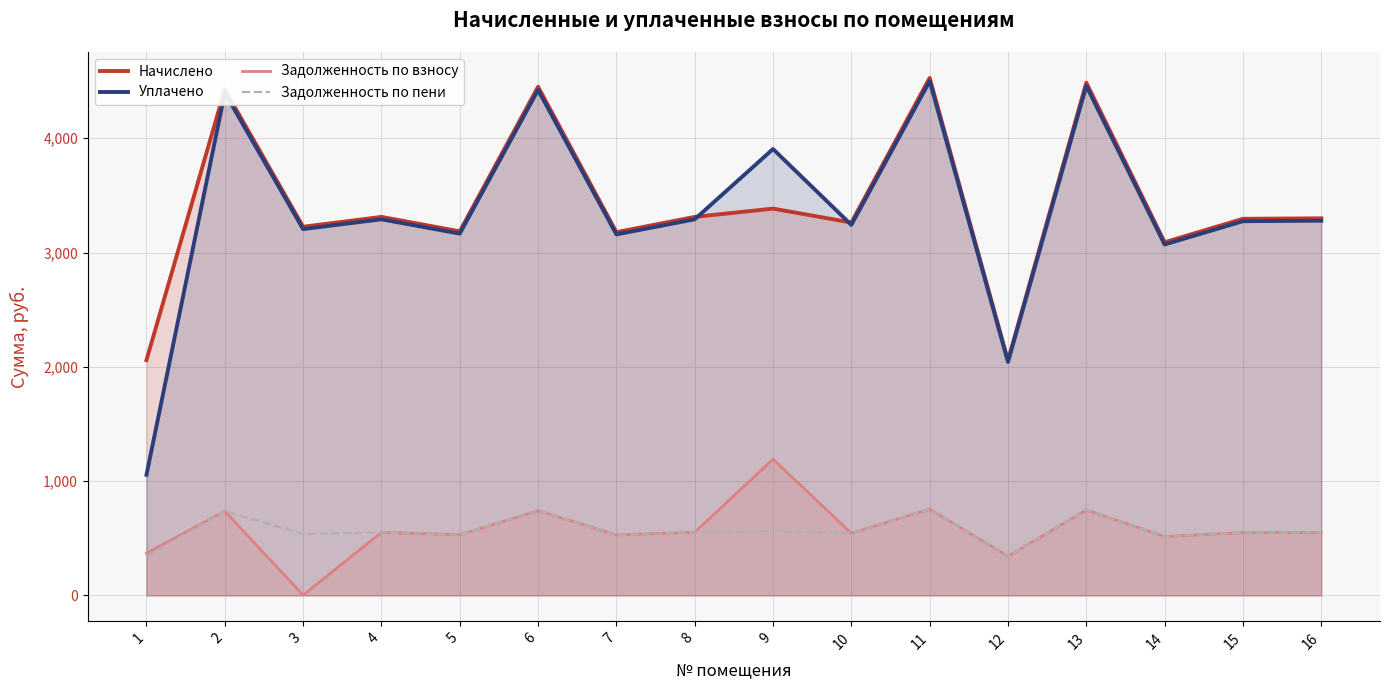

Rank the series by their maximum value, from highest to lowest.

Начислено, Уплачено, Задолженность по взносу, Задолженность по пени